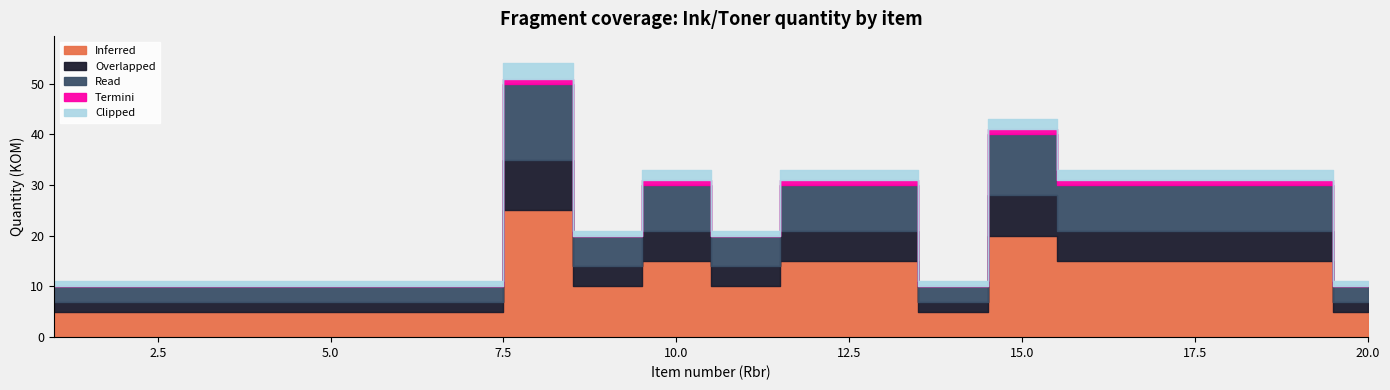

Between 11 and 14, which series saw the biggest shift?

Inferred